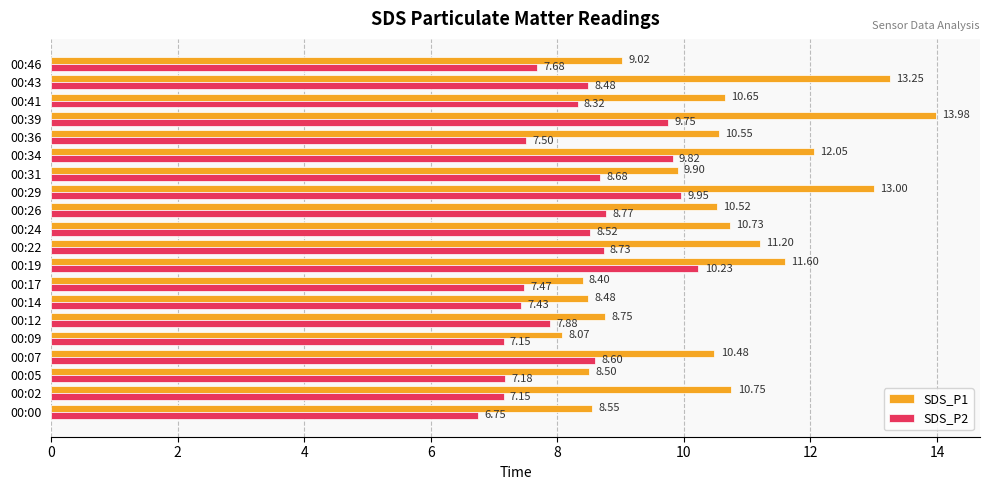

At 00:02, list the series in order from smallest to largest.

SDS_P2, SDS_P1